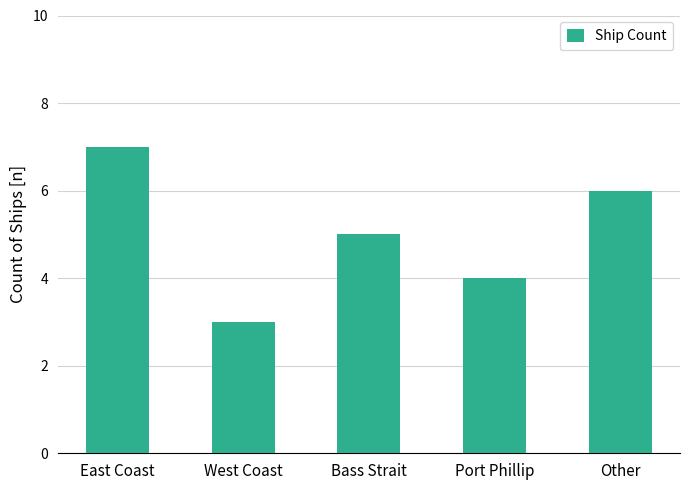

What is the smallest value displayed?

3